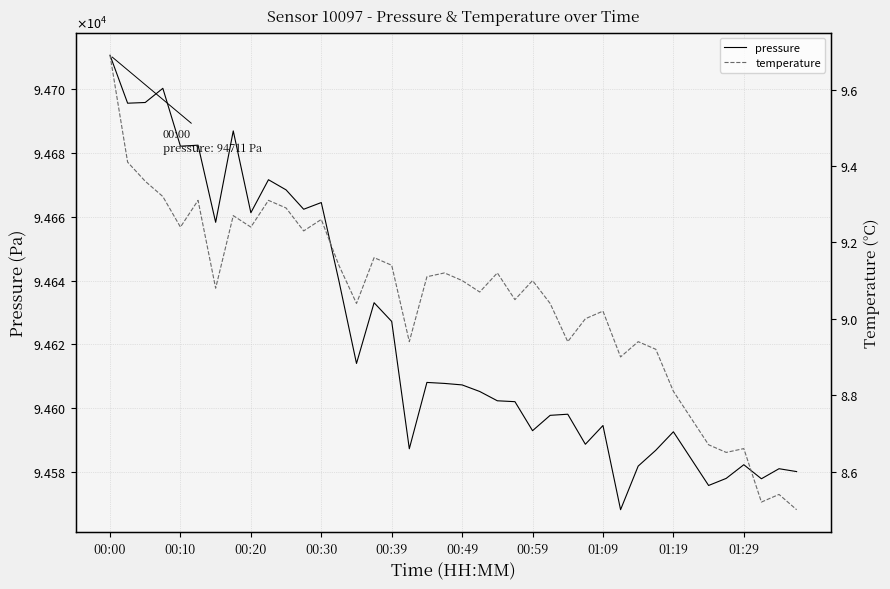

Which series has the largest range (max minus min)?

pressure